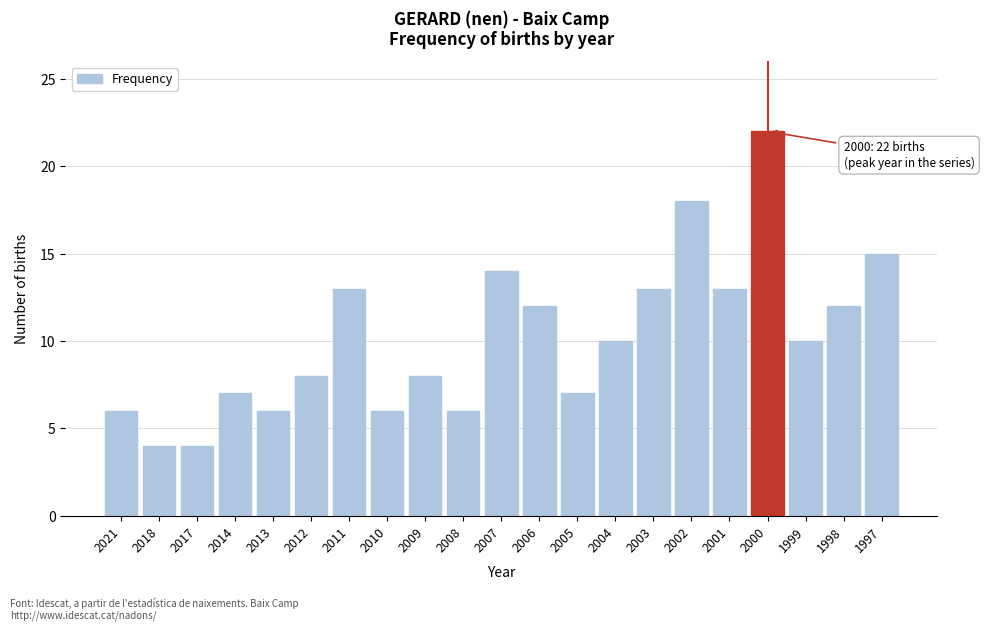

Reading left to right, extract all data points from this chart.

6	4	4	7	6	8	13	6	8	6	14	12	7	10	13	18	13	22	10	12	15